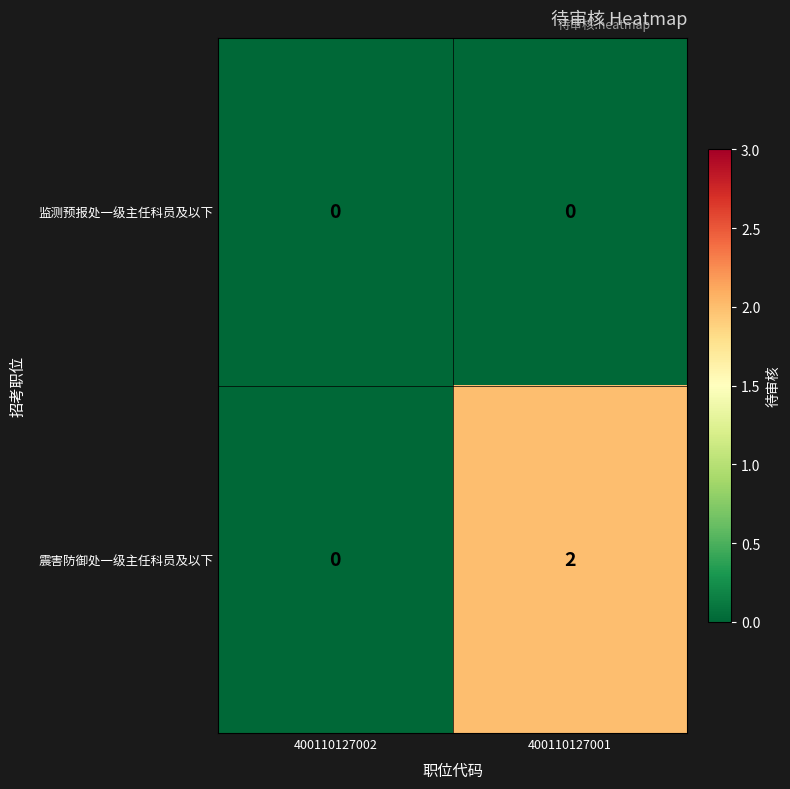

Is it true that 监测预报处一级主任科员及以下 equals 0 at 400110127001?

True